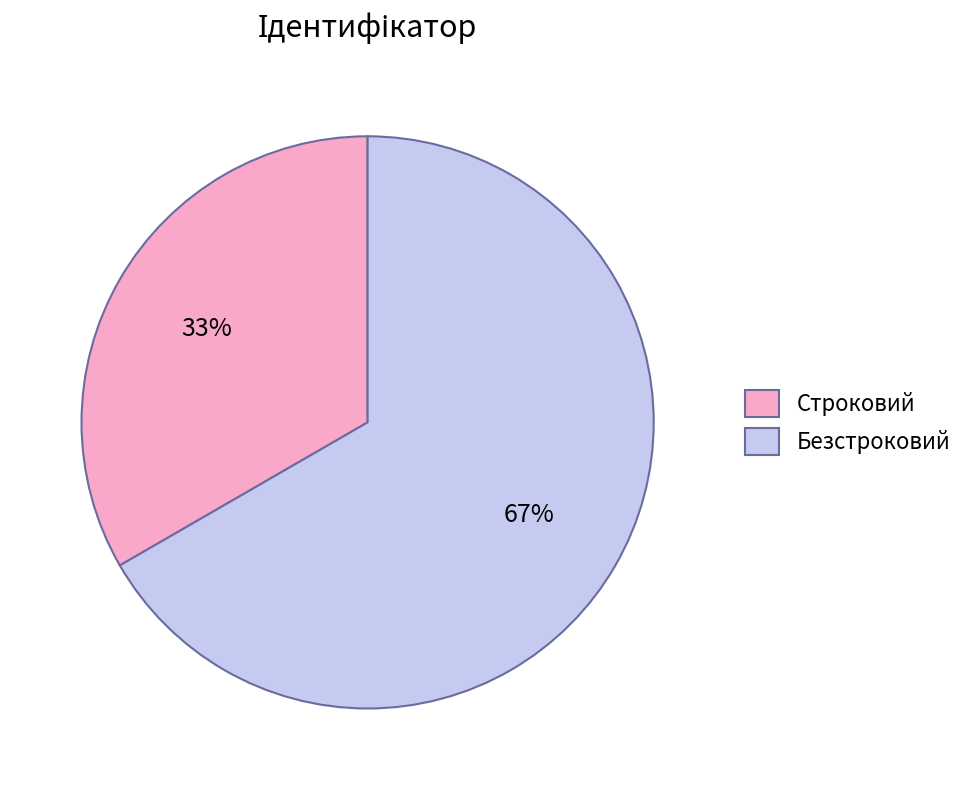

Is it true that Безстроковий is 67% of the pie?

True